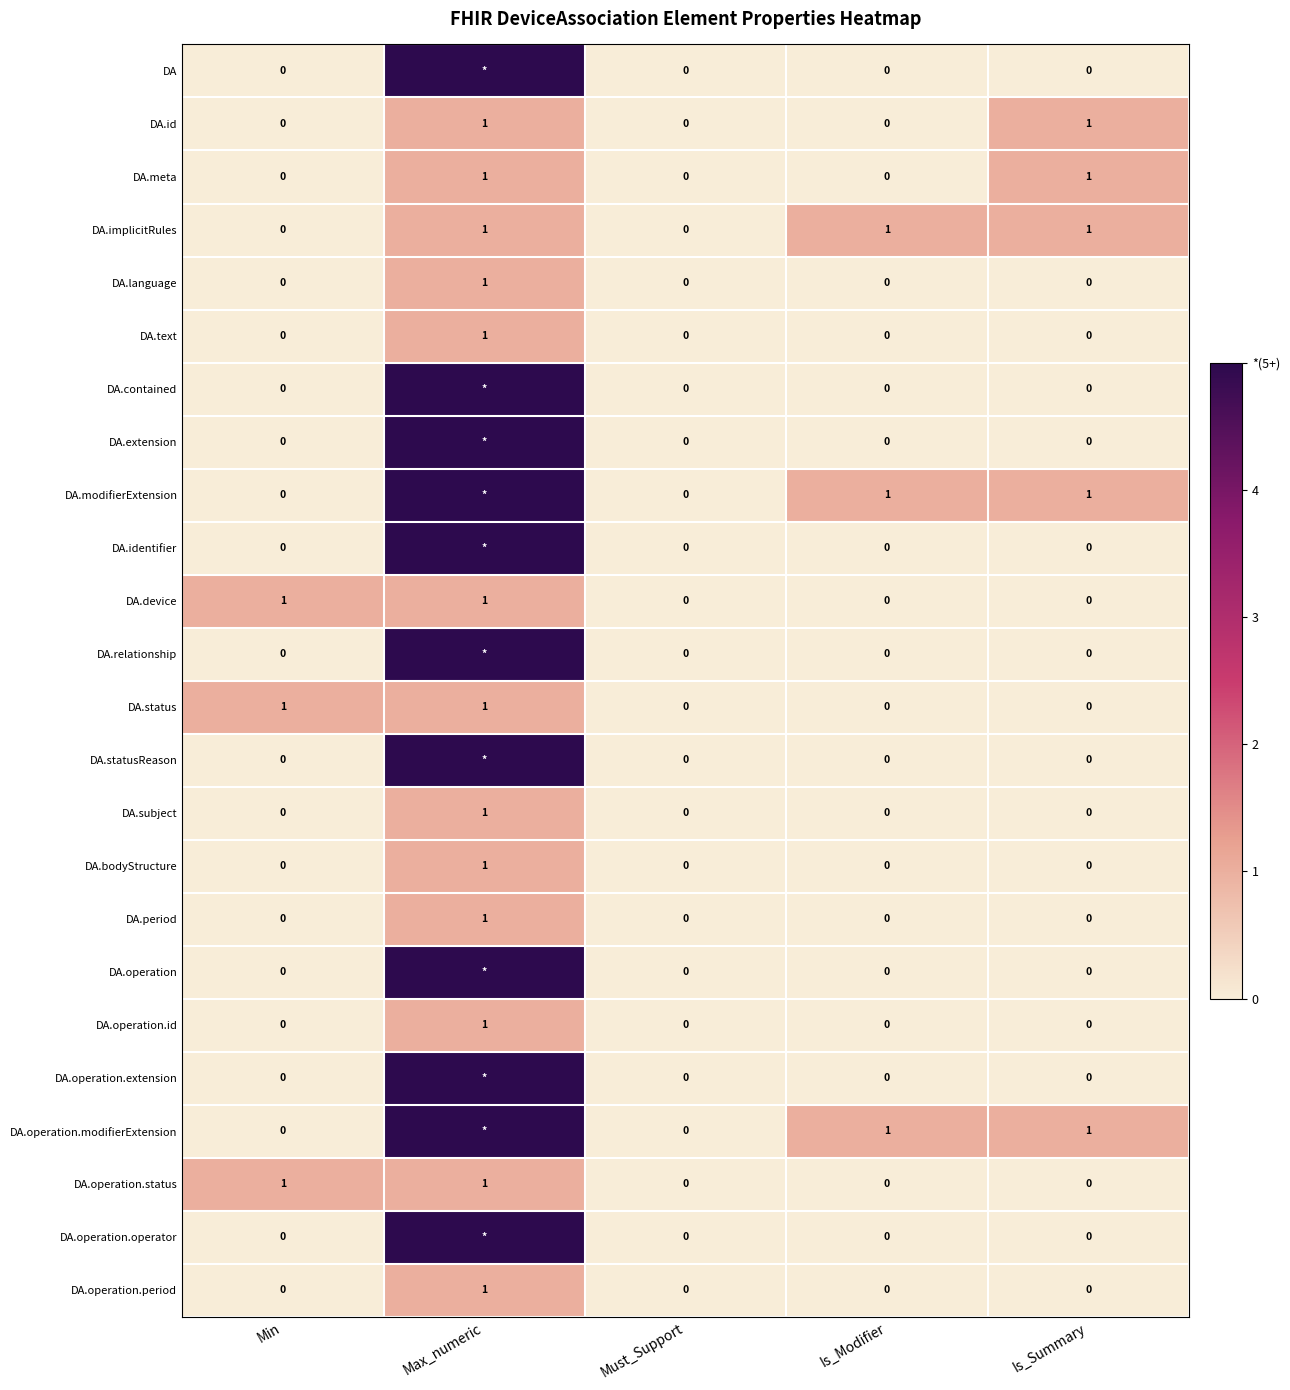

The value of DA.period at Is_Modifier is 1. True or false?

False